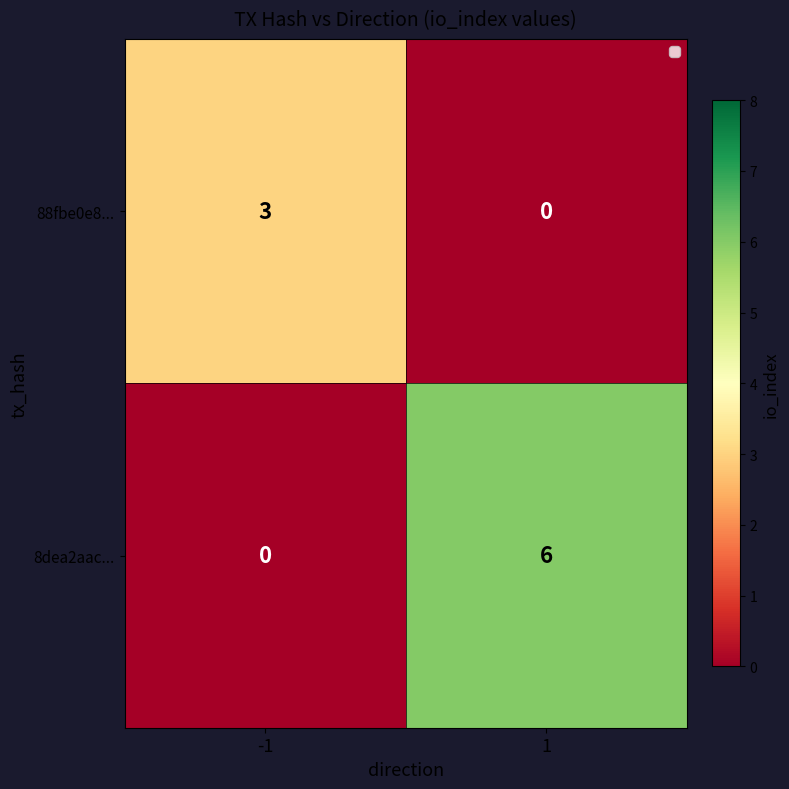

True or false: 88fbe0e8... has a value of 1 at 1.

False